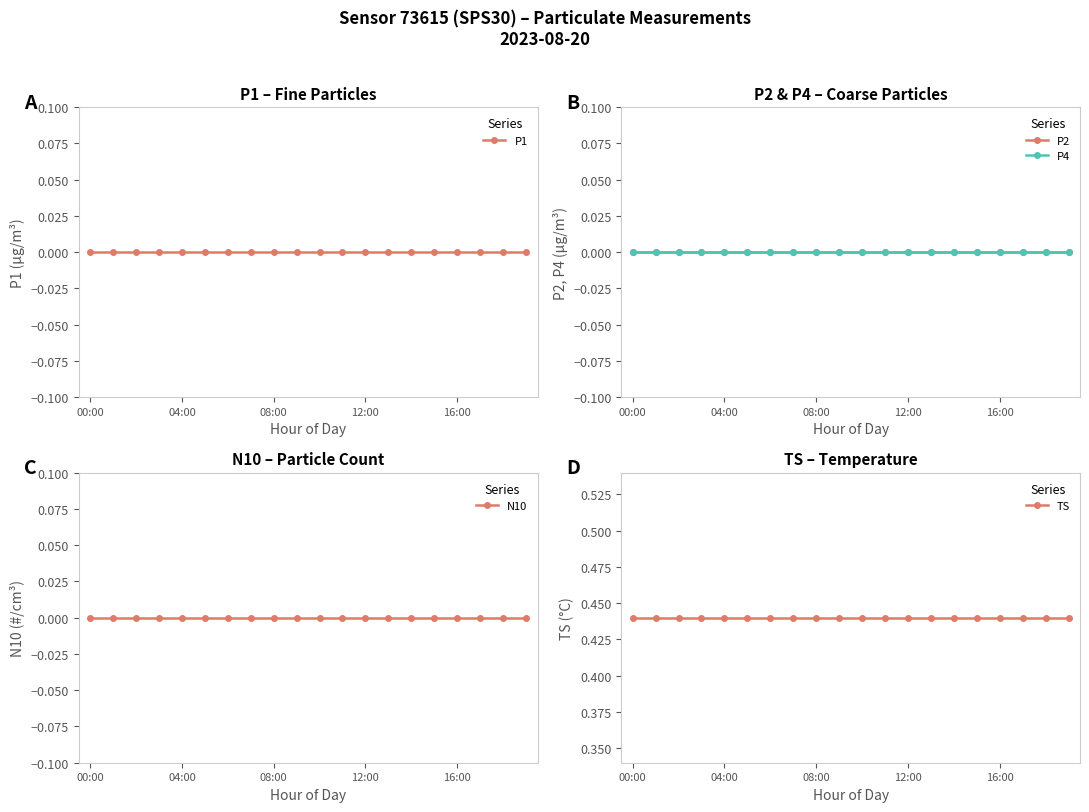

Which series has the largest range (max minus min)?

P1